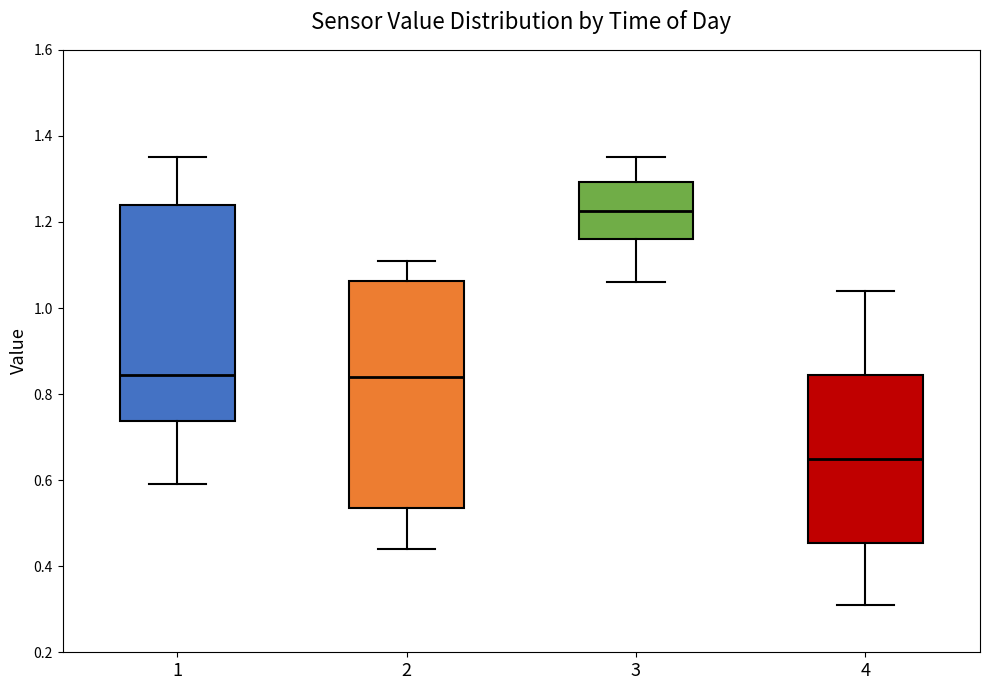

Comparing the boxes themselves (not the whiskers), which one is the tallest?

2